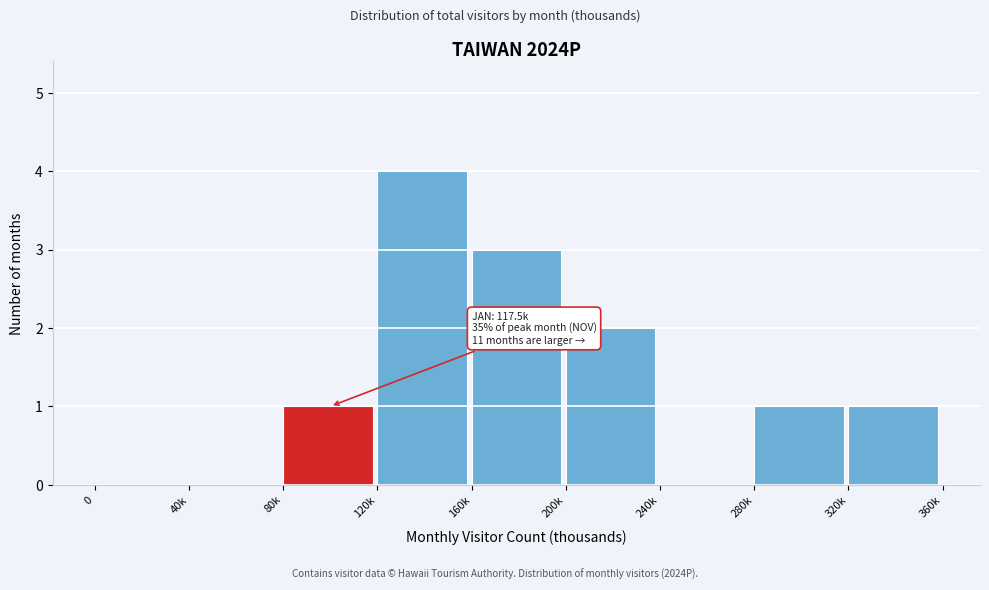

Reading right to left, what are all the values shown in this chart?

320k=1	280k=1	240k=0	200k=2	160k=3	120k=4	80k=1	40k=0	0=0